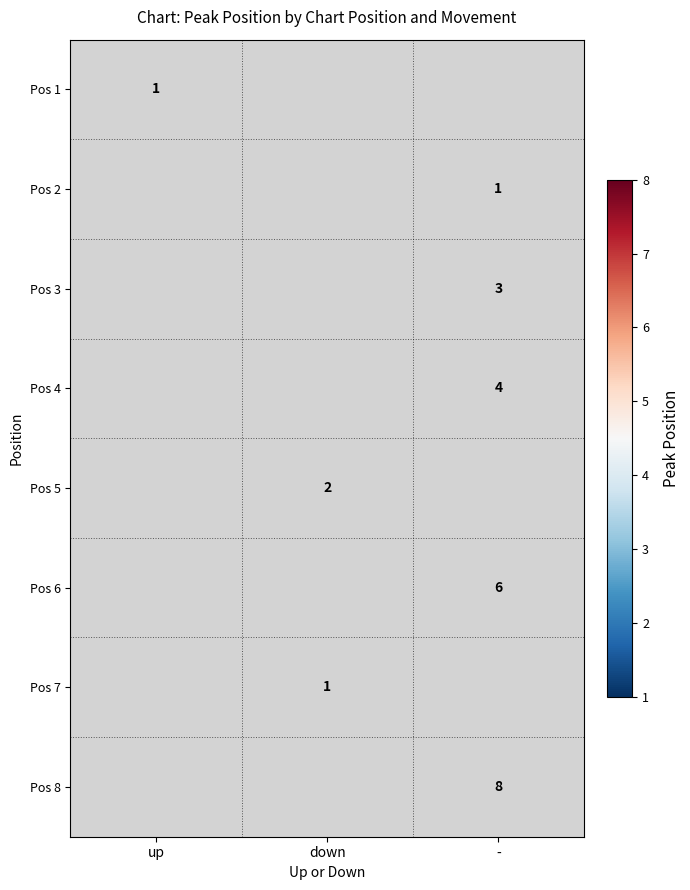

Is the value of Pos 2 at - greater than the value of Pos 6 at -?

No